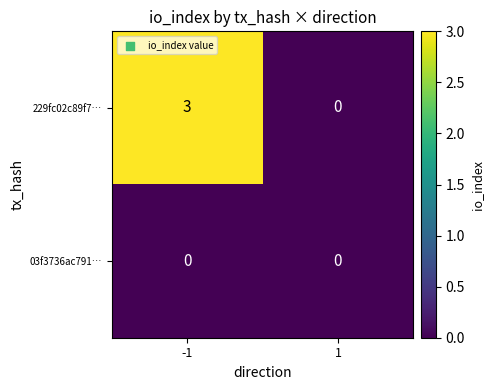

Reading left to right, what are all the values shown in this chart?

229fc02c89f7…: 3	0
03f3736ac791…: 0	0